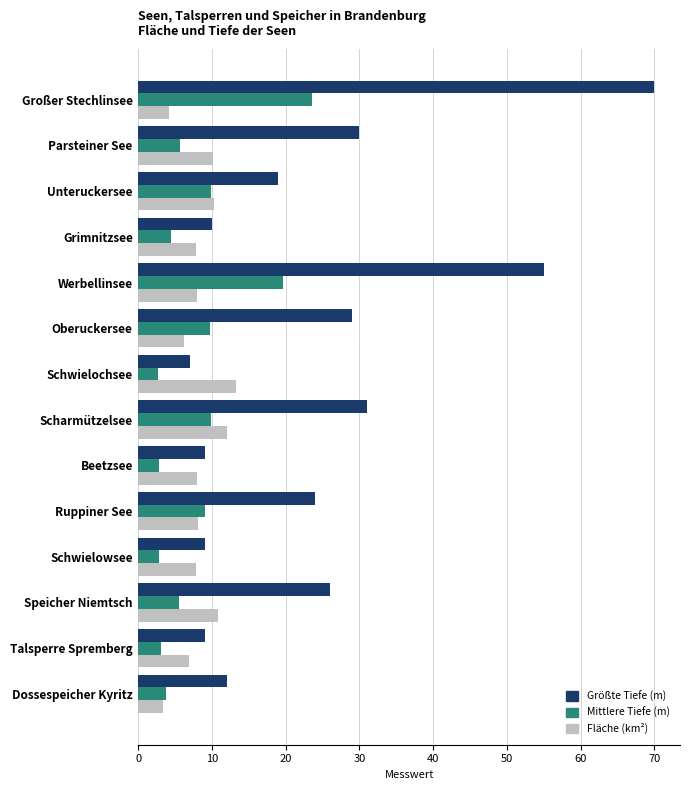

What is the average value of the Mittlere Tiefe (m) series?

8.0